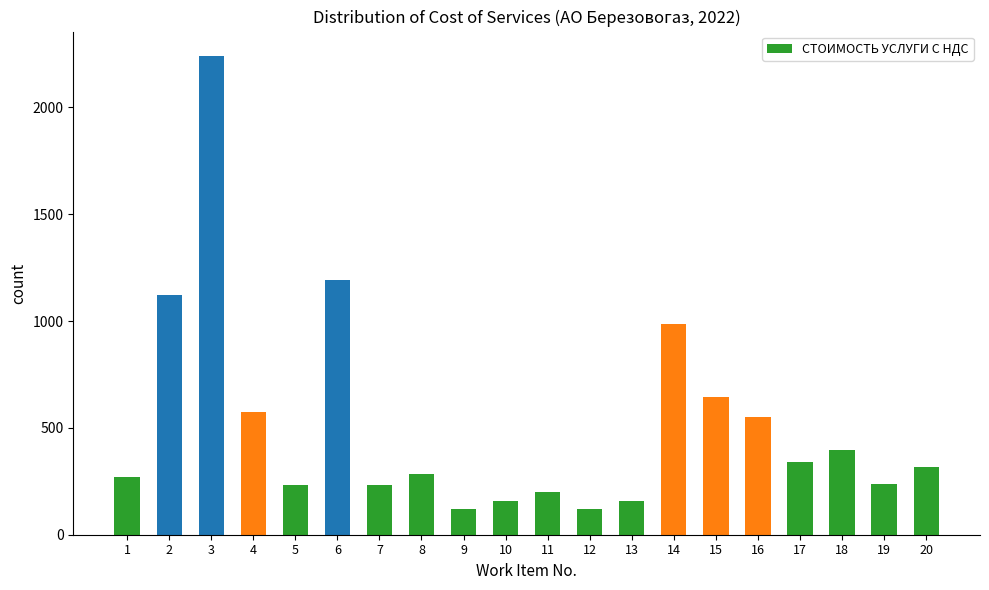

What is the value of the 13th bar from the left?

159